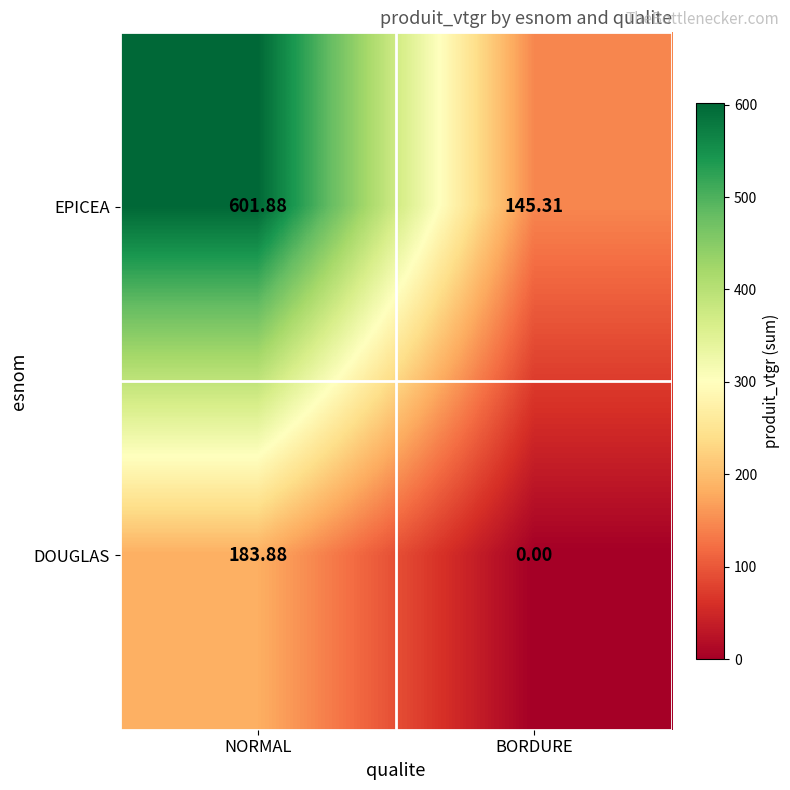

Which series changed the most between NORMAL and BORDURE?

EPICEA